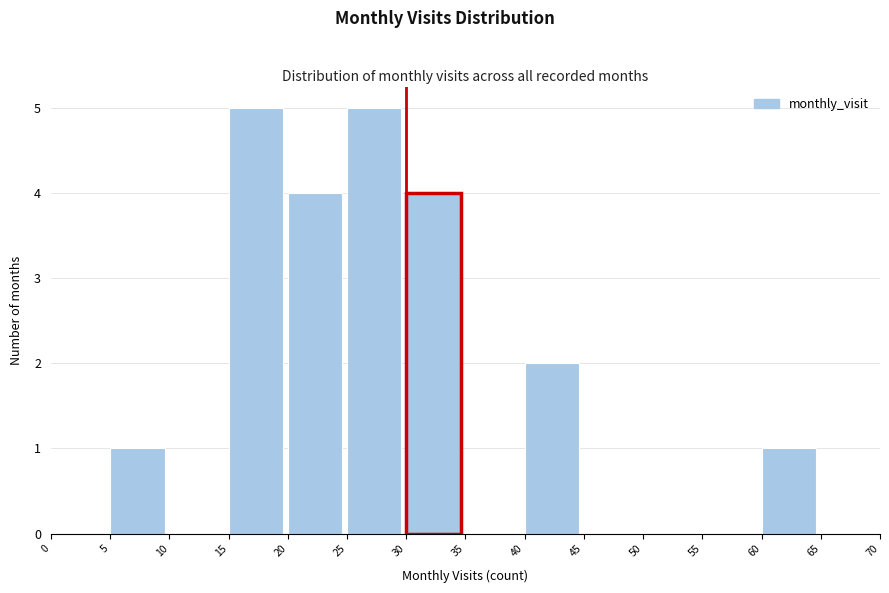

Reading left to right, list every bar in this chart as the range it spans on the x-axis followed by its height. The values are not printed on the chart, so give them approximately, as read against the axis.

0 to 5: 0
5 to 10: 1
10 to 15: 0
15 to 20: 5
20 to 25: 4
25 to 30: 5
30 to 35: 4
35 to 40: 0
40 to 45: 2
45 to 50: 0
50 to 55: 0
55 to 60: 0
60 to 65: 1
65 to 70: 0